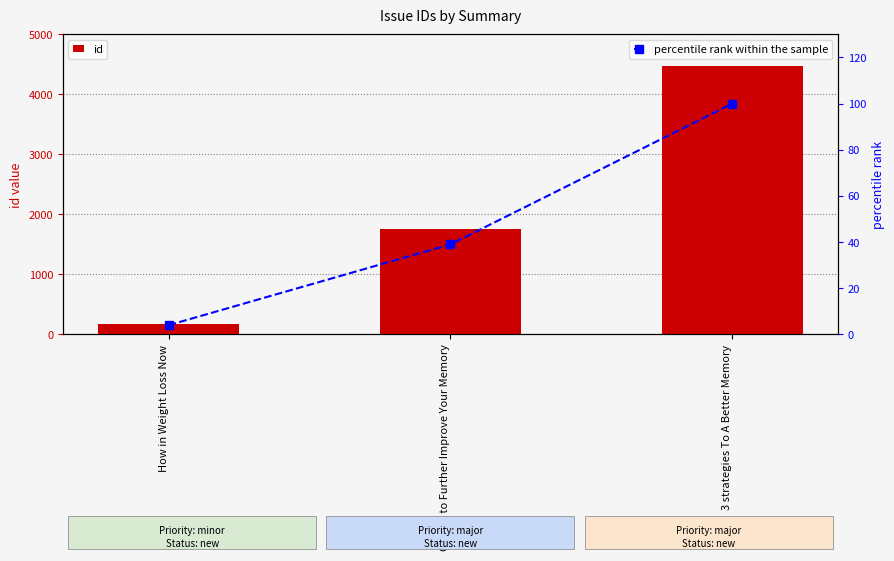

What is the value of the id bar at the 2nd from the left?

1755